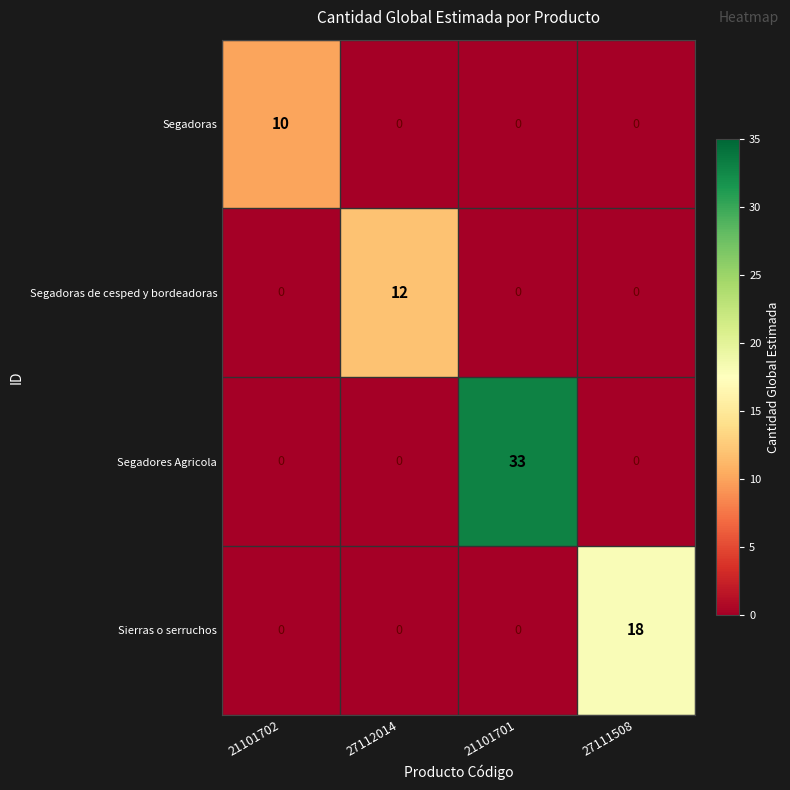

List the series in order of their peak value, highest first.

Segadores Agricola, Sierras o serruchos, Segadoras de cesped y bordeadoras, Segadoras